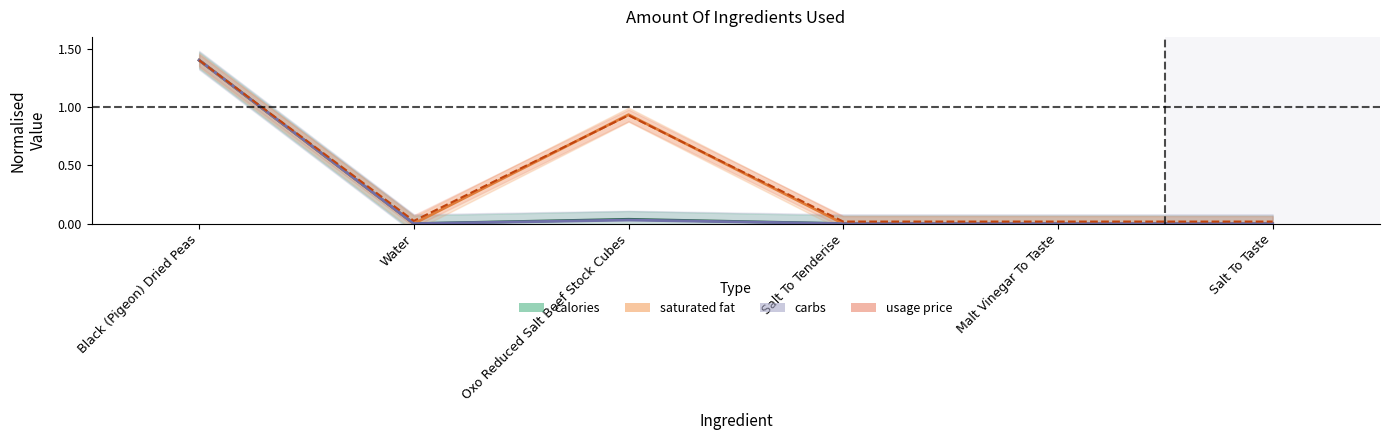

Which category has the lowest value in the saturated fat series?

Water